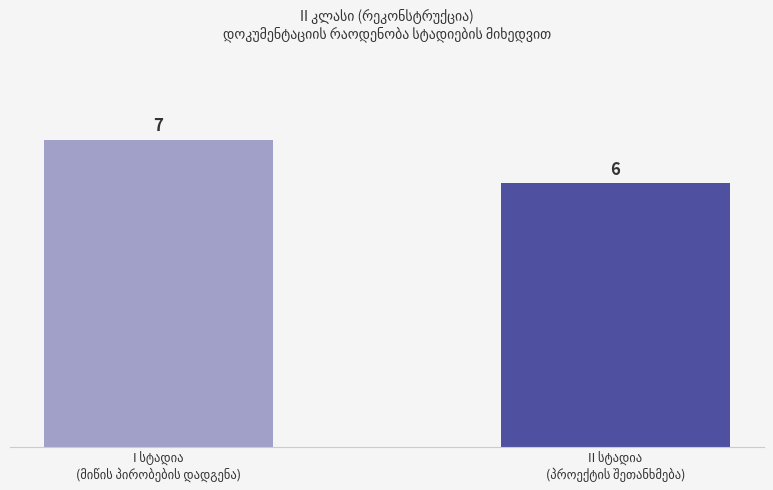

What is the sum of all values?

13